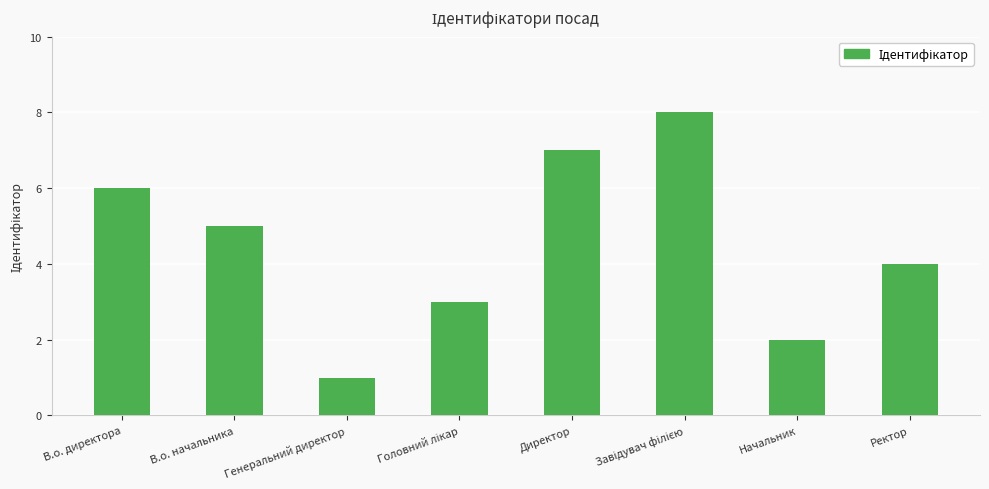

Does the chart contain any negative values?

No